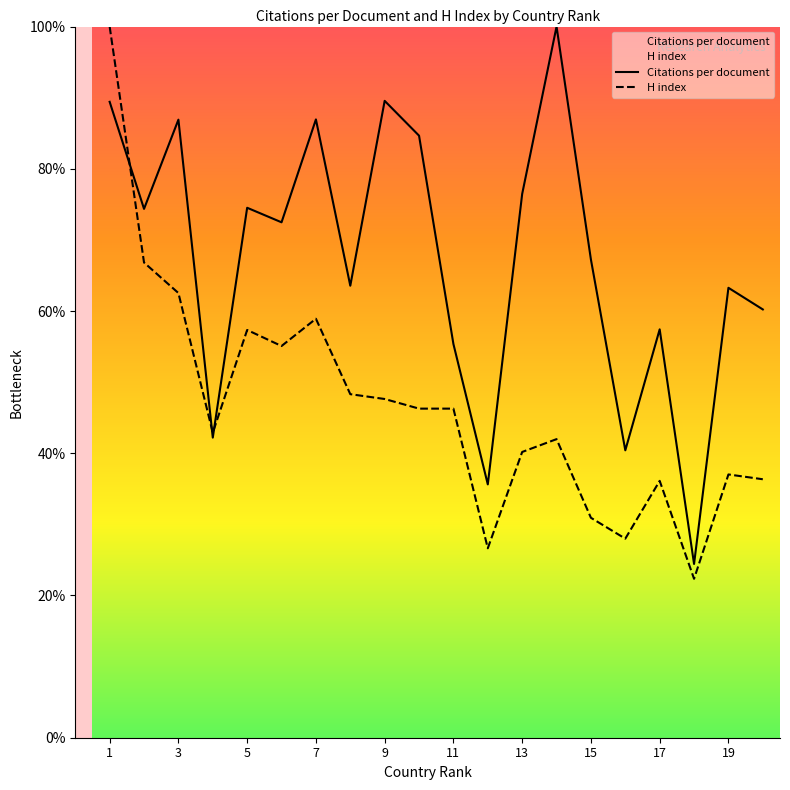

Rank the series at 13 from lowest to highest value.

H index, Citations per document